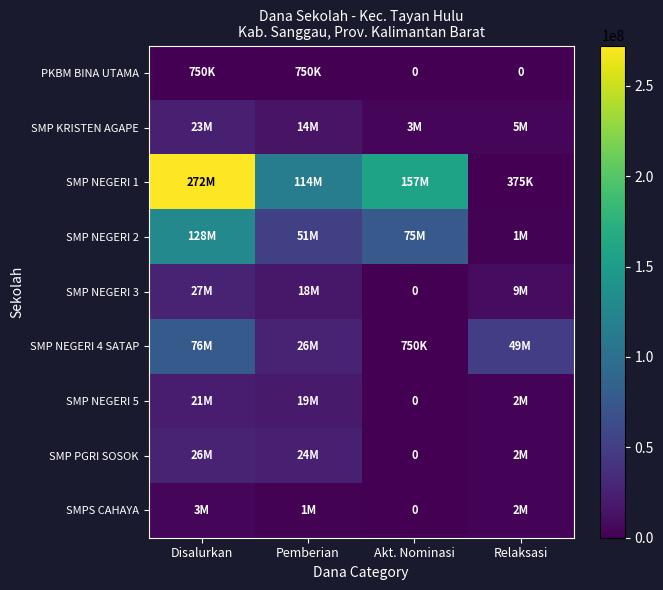

Between Relaksasi and Akt. Nominasi, which is larger?

Relaksasi